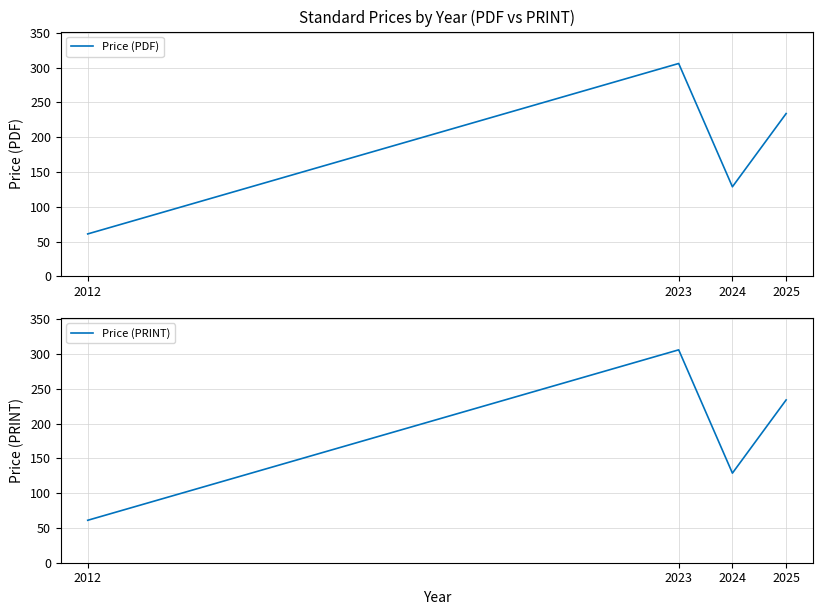

Rank the series by their maximum value, from lowest to highest.

Price (PDF), Price (PRINT)